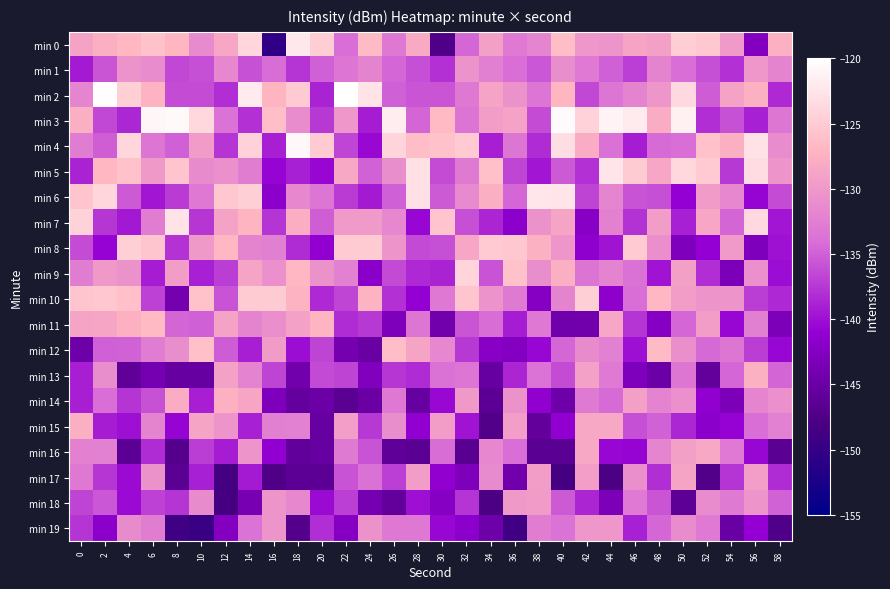

At which category is the sum across all series the highest?

14